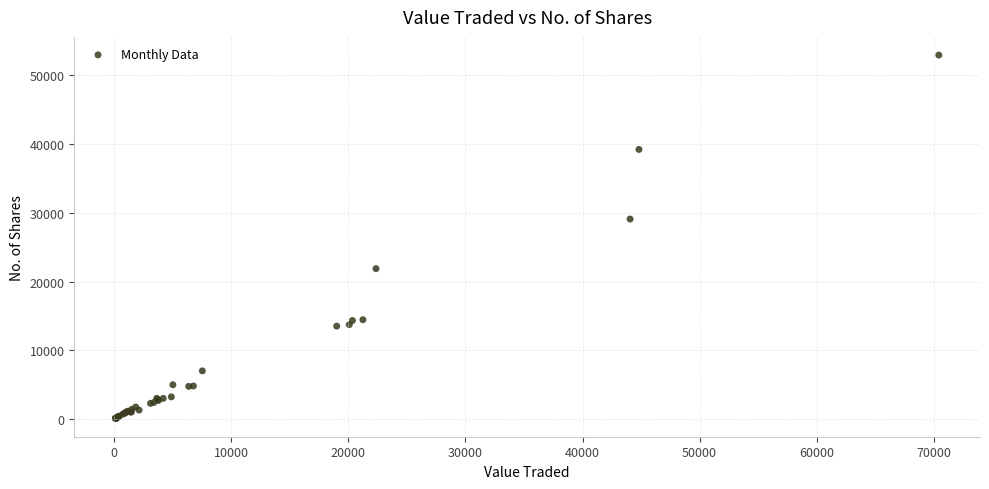

What Y value in the scatter plot is closest to 26509?

29094